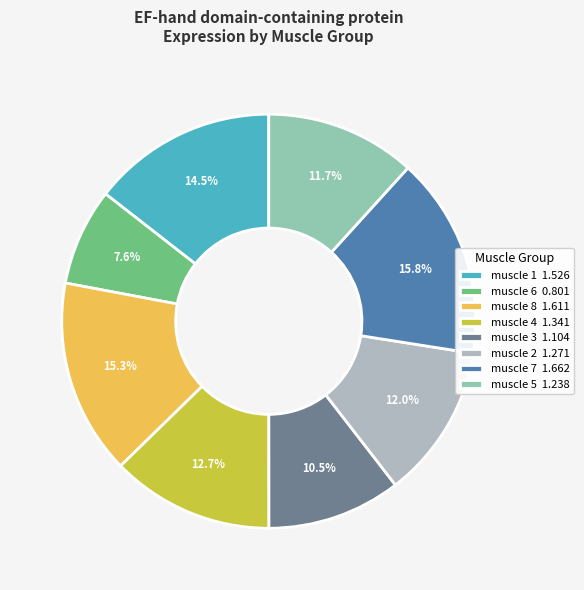

How many segments does this pie chart have?

8